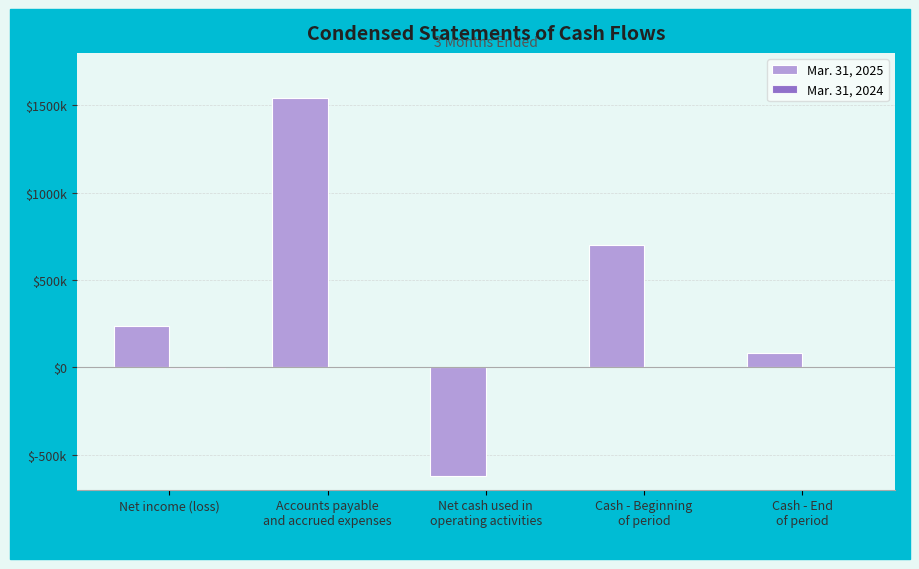

What is the highest value of the Mar. 31, 2024 series?

168